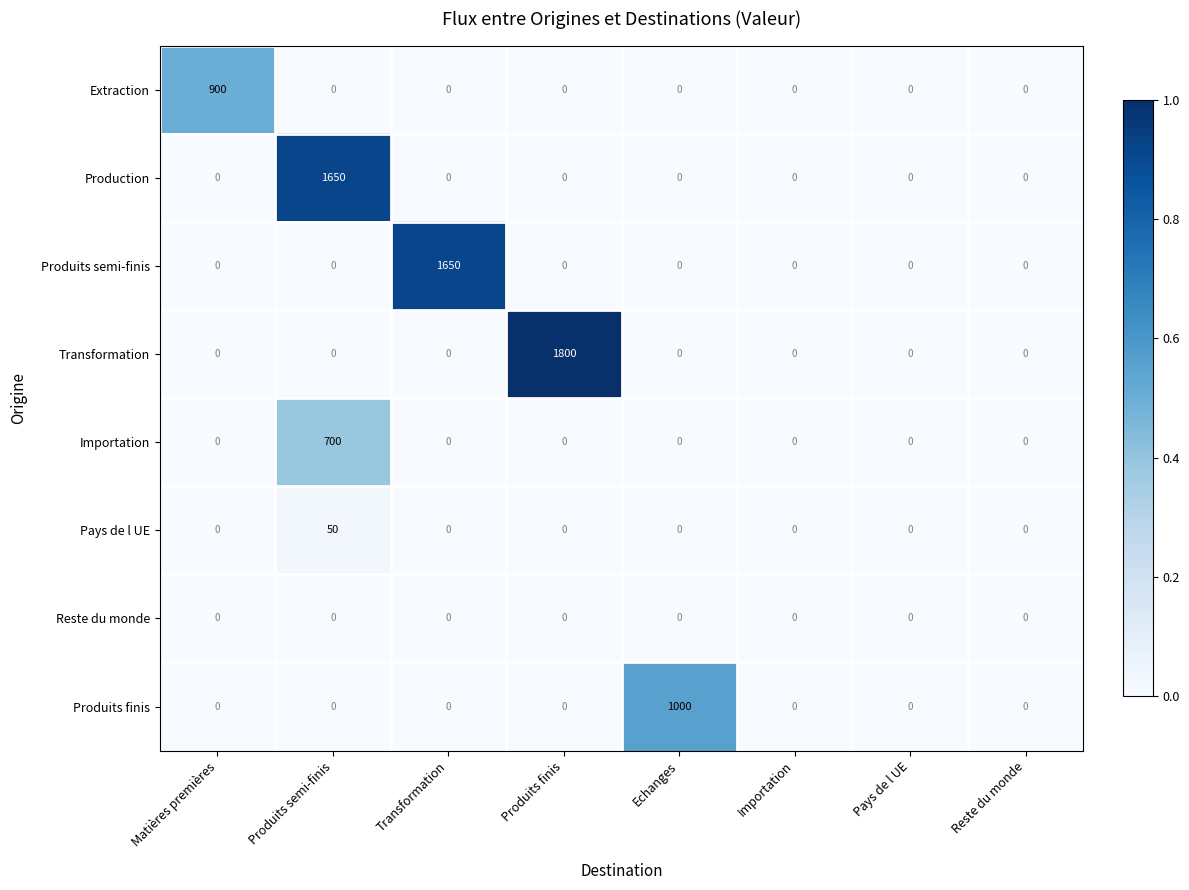

Which category has the highest value in the Produits semi-finis series?

Transformation